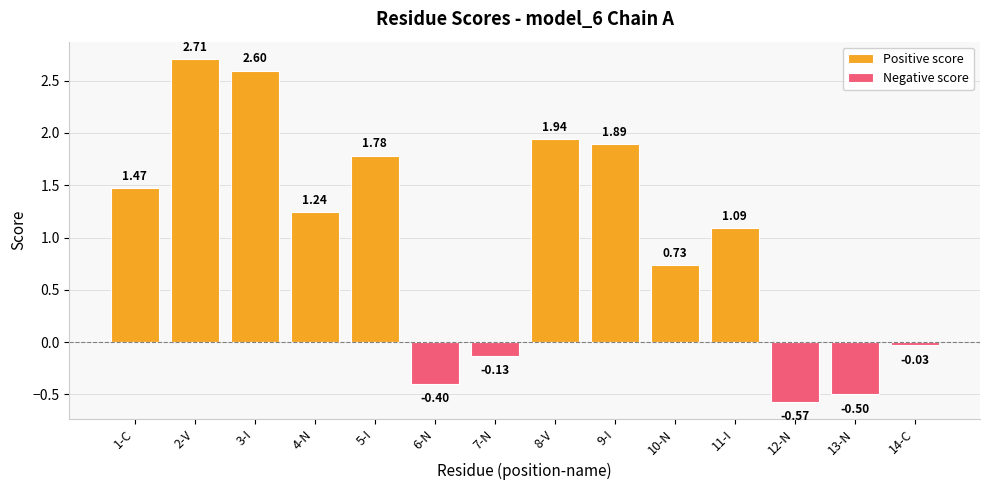

At which category is the sum across all series the highest?

2-V